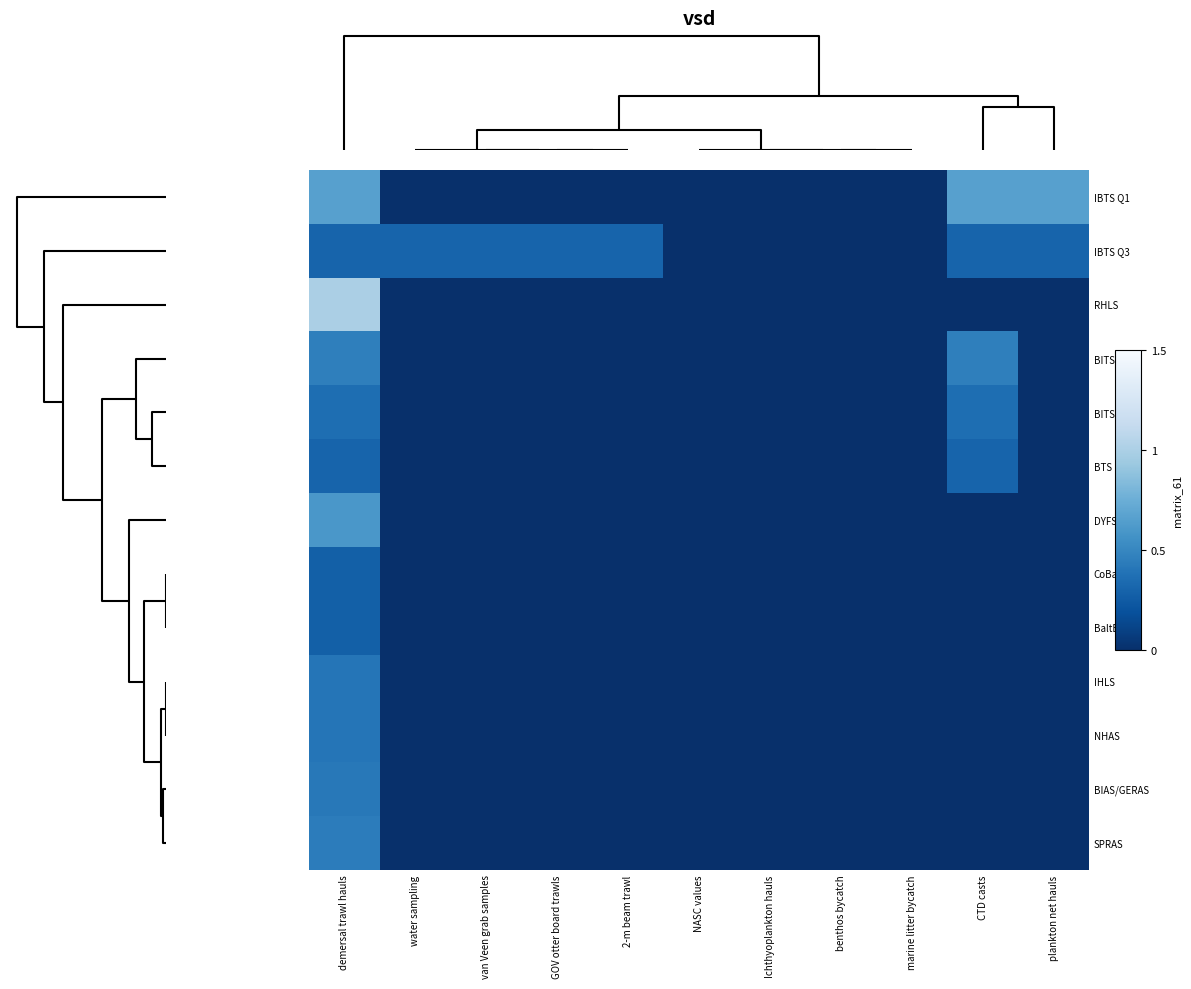

What is the greatest value displayed?

1.0